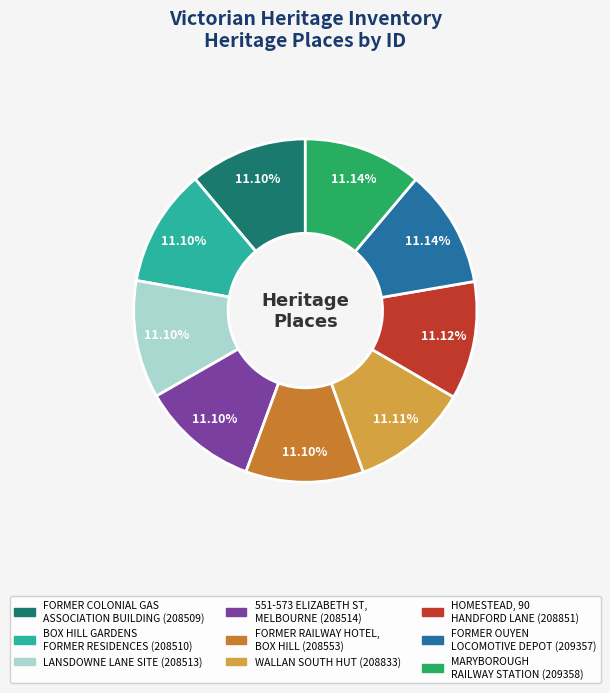

Count the number of slices in the pie.

9